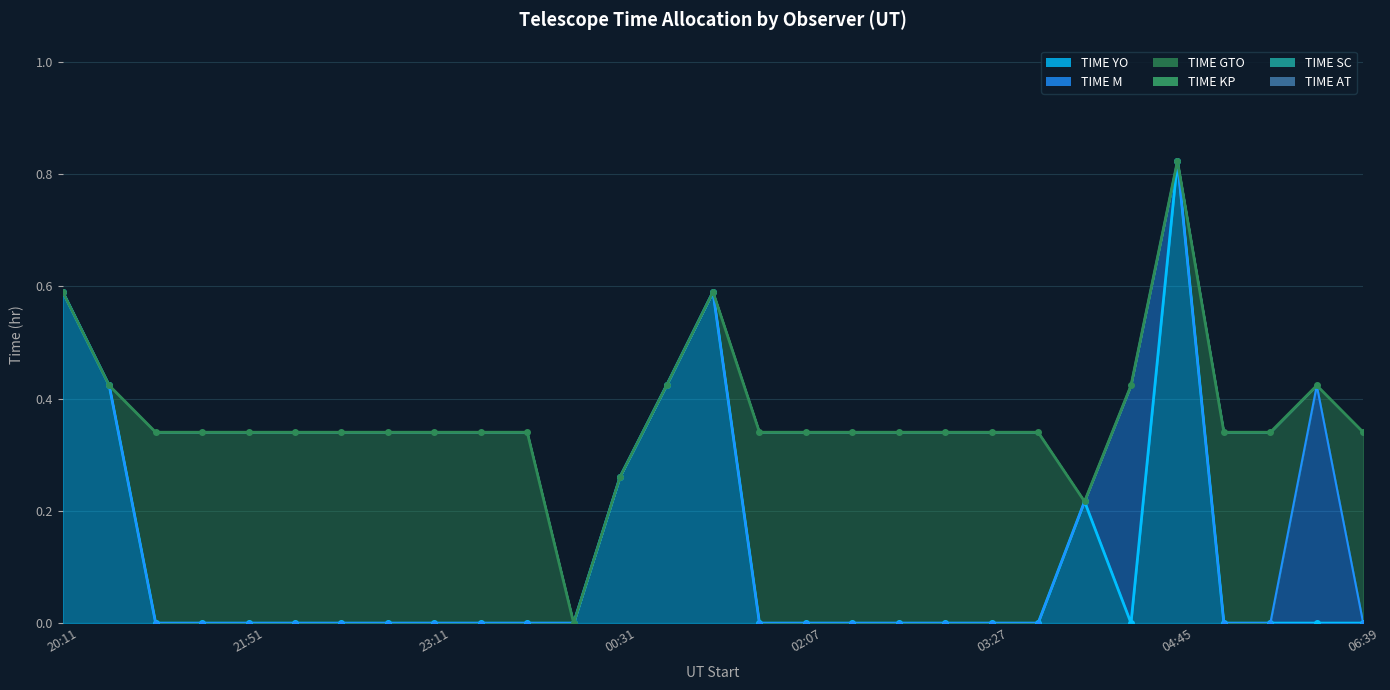

The TIME SC series shows 0.0 at 05:34. True or false?

True